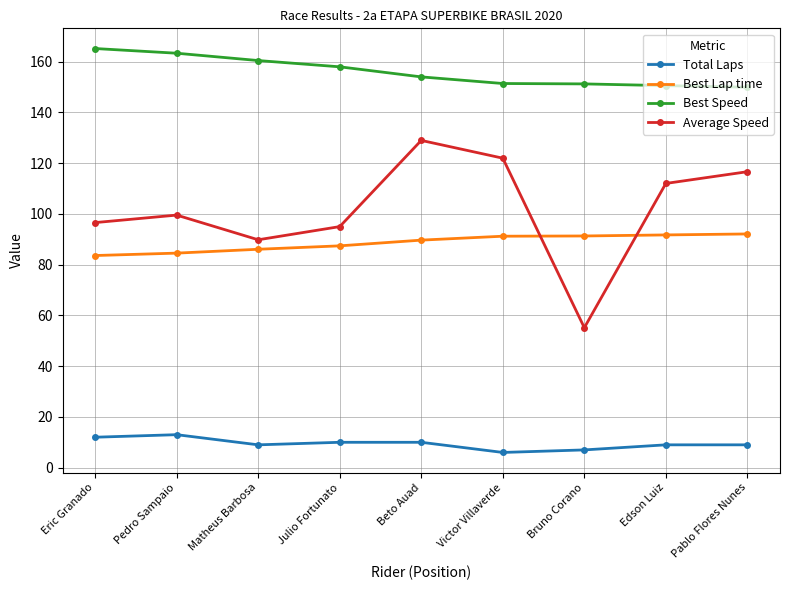

What is the total value across all series at Pedro Sampaio?

360.4